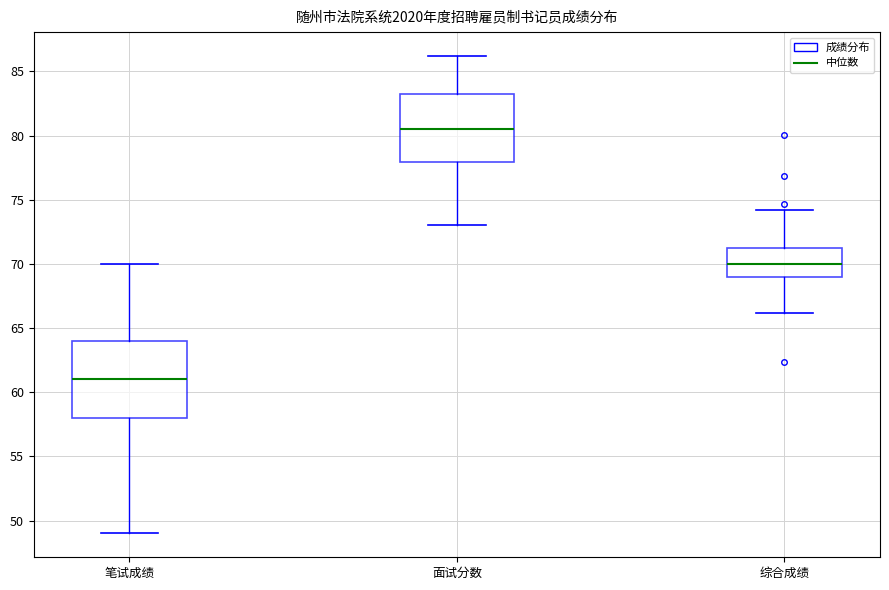

Where is the lower edge of the box for 面试分数 on the y-axis? The values are not printed on the chart, so give them approximately, as read against the axis.

78.0